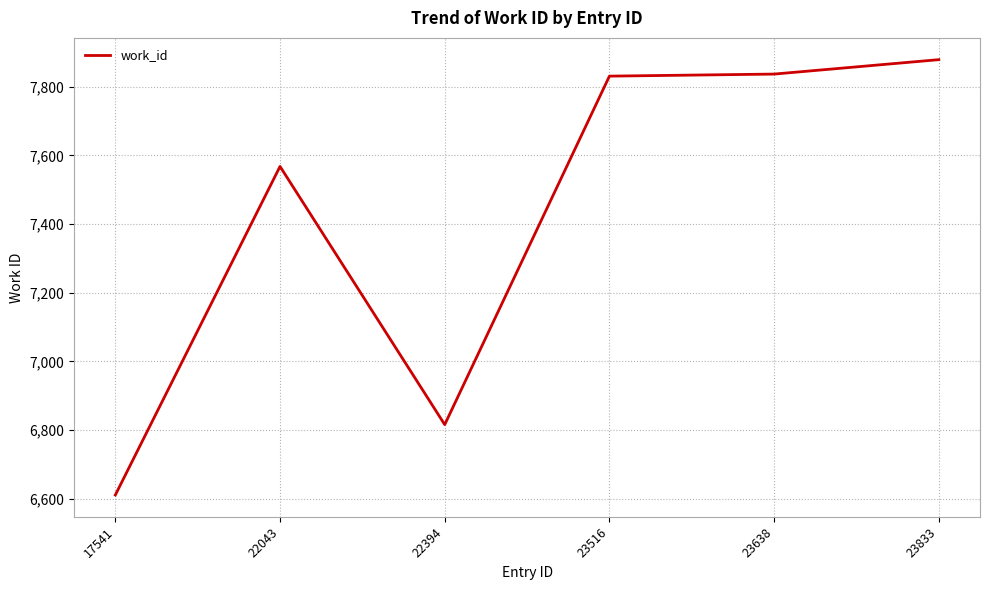

Reading left to right, extract all data points from this chart.

6611	7568	6816	7831	7837	7879